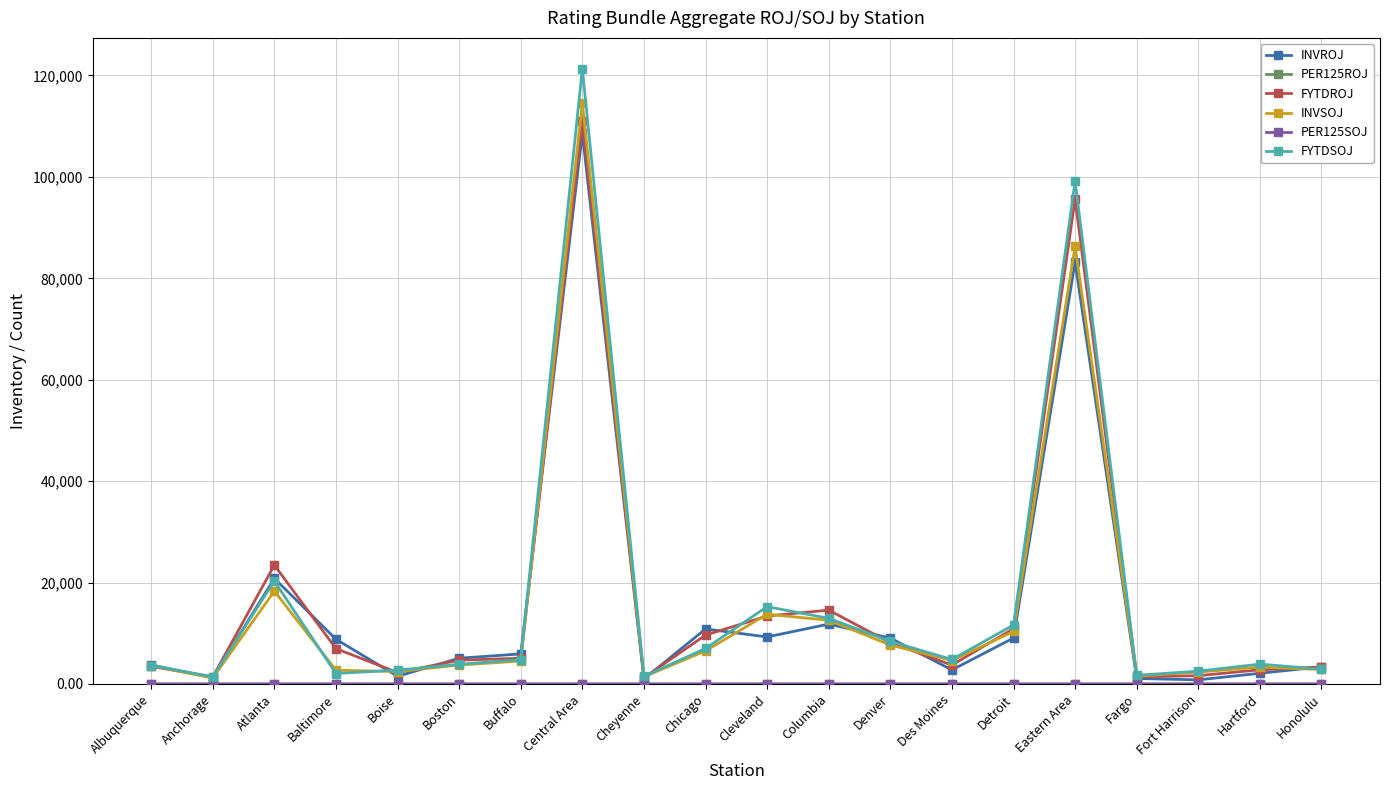

What is the spread (max minus min) of values at Albuquerque?

3766.6